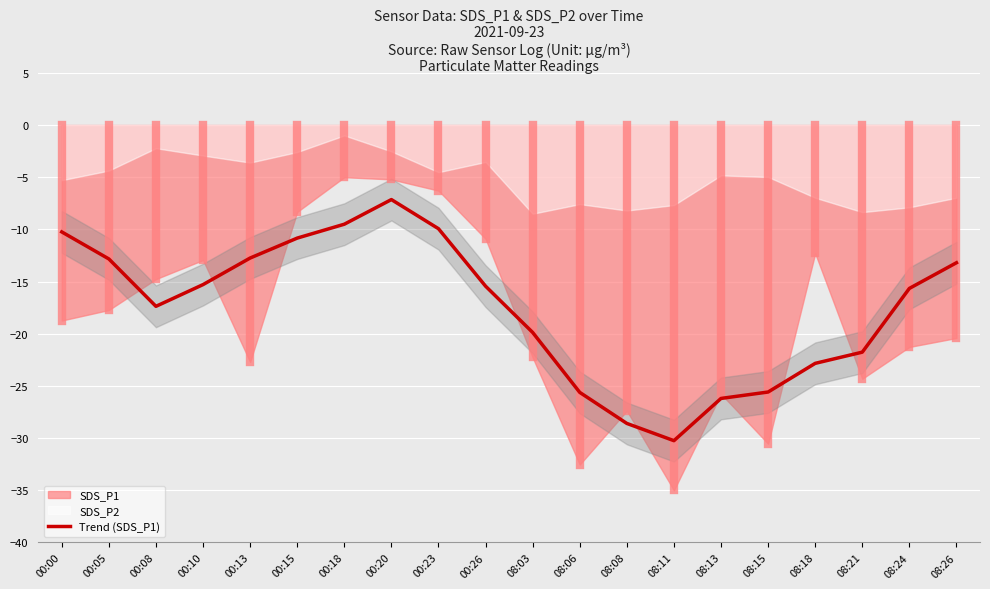

Which category has the highest value across all series?

00:20